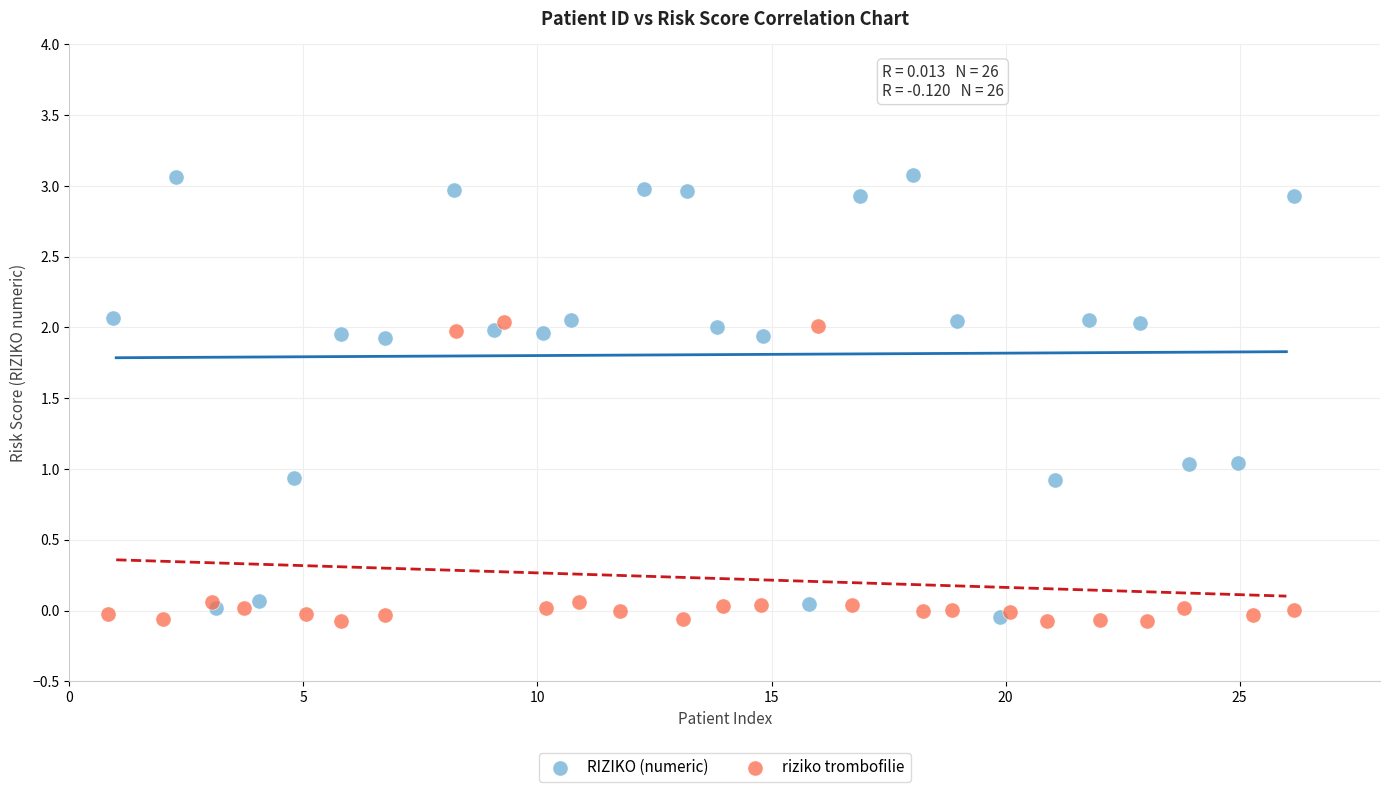

Which series has the widest spread of Y values?

RIZIKO (numeric)